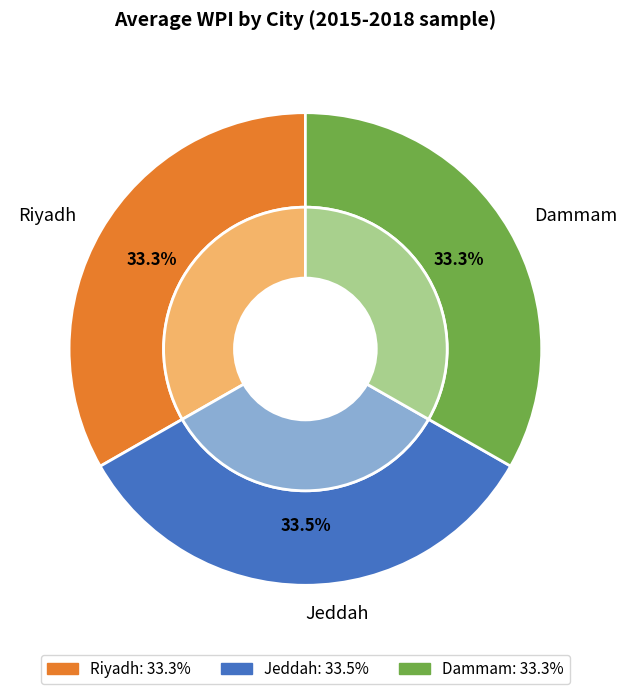

The 10 slice represents 1% of the pie. True or false?

False